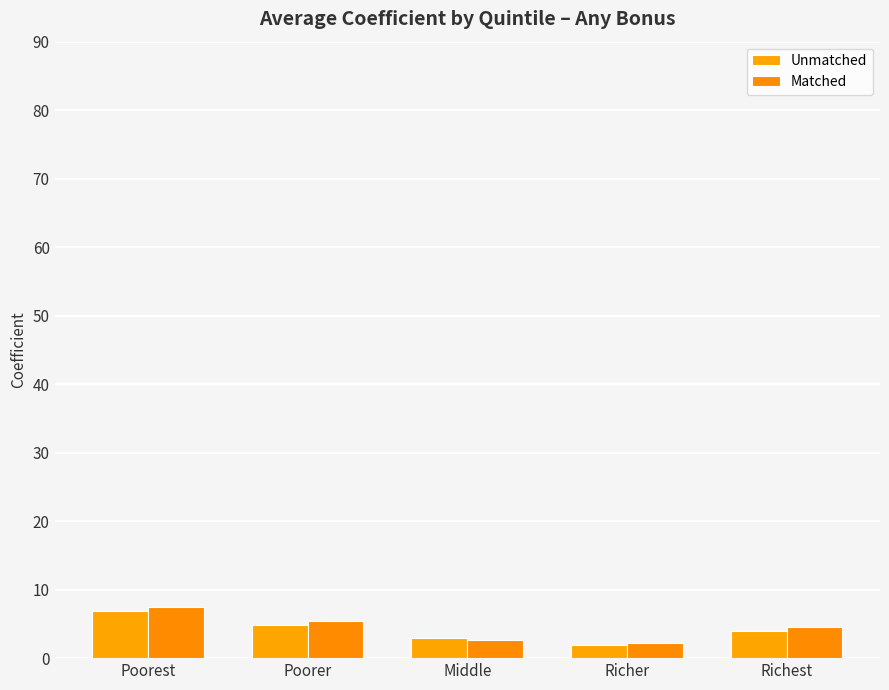

True or false: Unmatched has a value of 6.8 at Poorest.

True